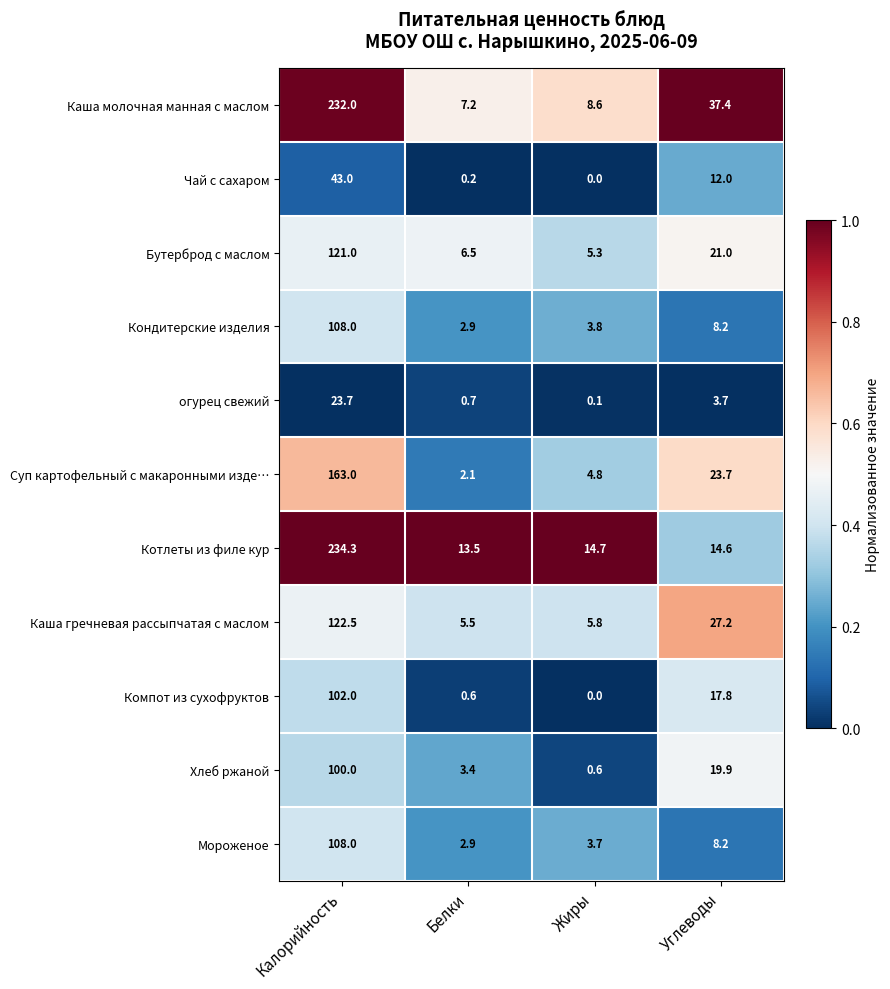

At which category is the sum across all series the highest?

Калорийность